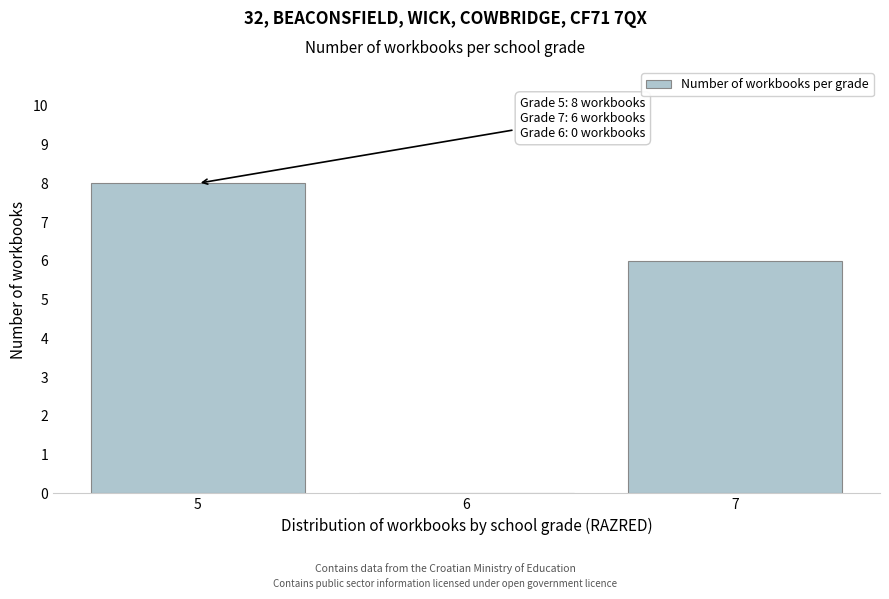

Reading left to right, what are all the values shown in this chart?

5=8	6=0	7=6